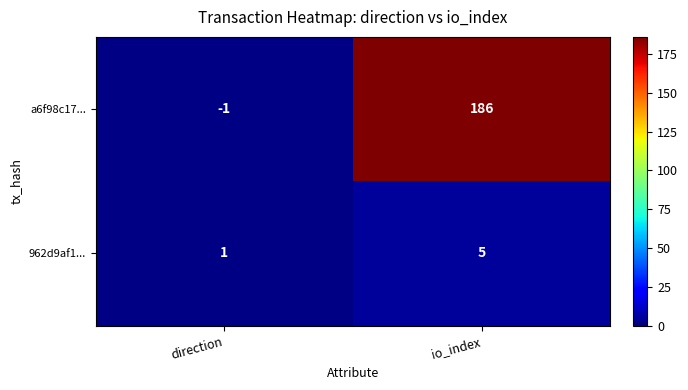

What is the sum of the a6f98c17... values at direction and io_index?

185